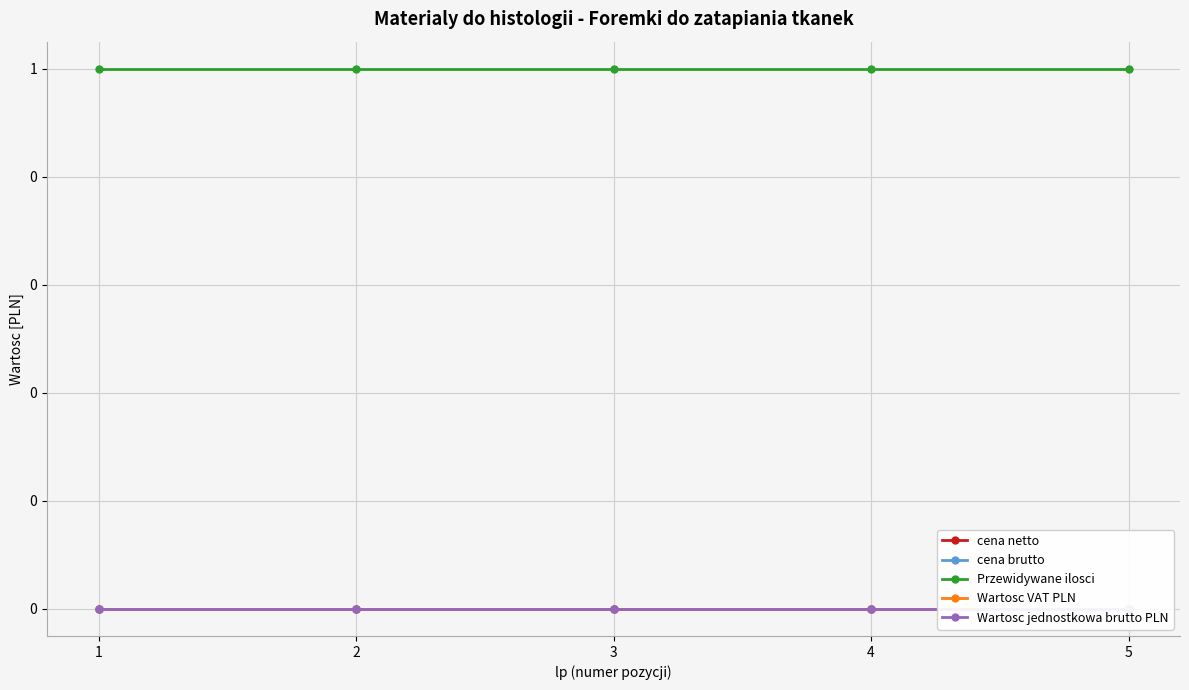

At which label is Wartosc VAT PLN closest to 0?

1